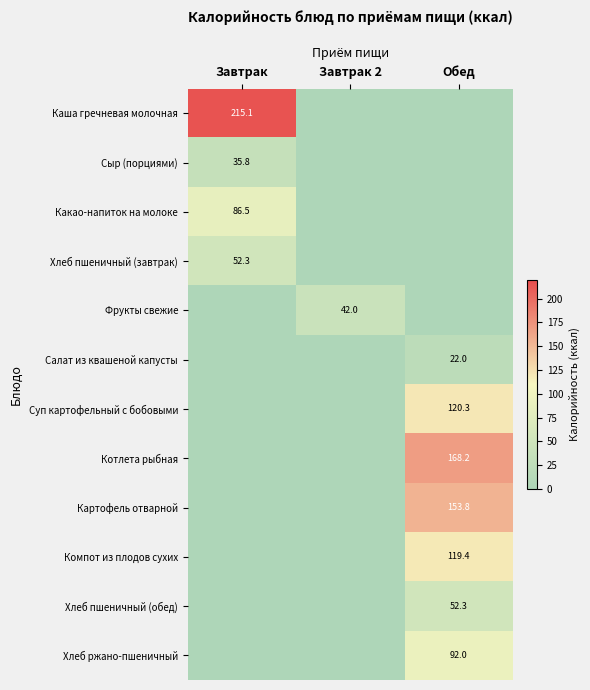

Is it true that Хлеб пшеничный (обед) equals 28.1 at Обед?

False